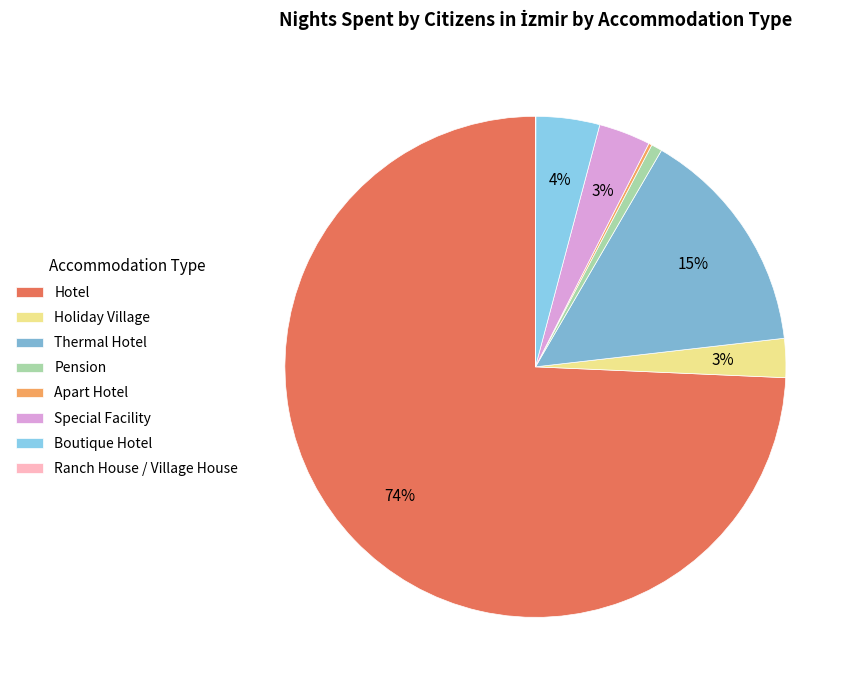

Does Hotel account for over 50% of the chart?

Yes